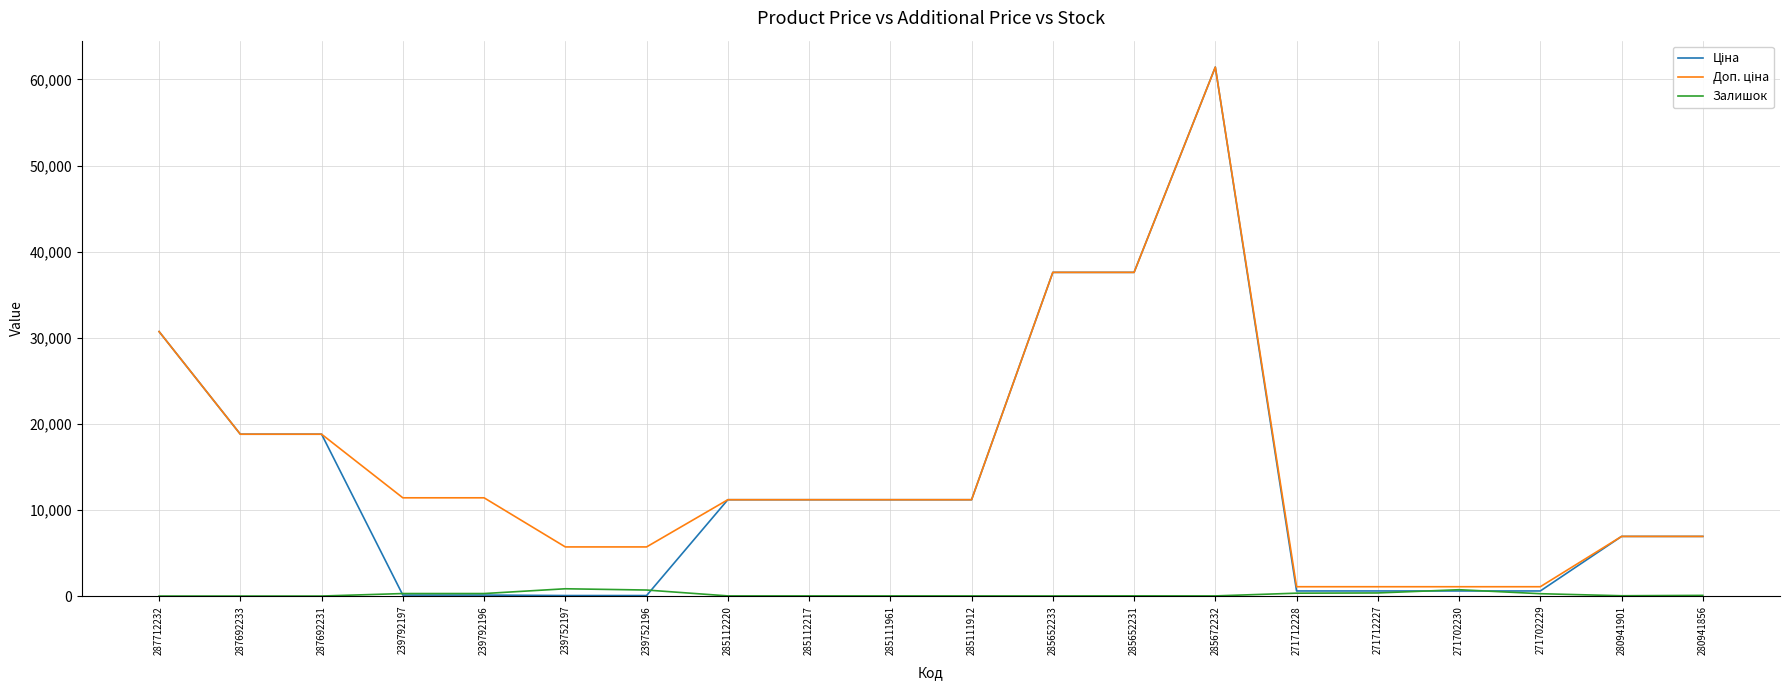

True or false: Залишок has a value of 272.0 at 271702229.

True